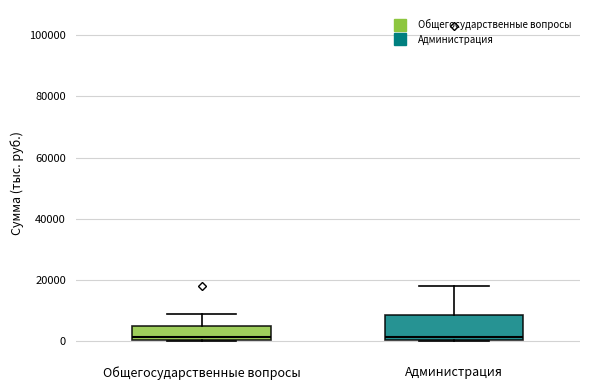

Reading left to right, read every box against the y-axis: the position of its median line, the range the box covers, and the ends of its whiskers. The values are not printed on the chart, so give them approximately, as read against the axis.

Общегосударственные вопросы: median 2000, box 0 to 4000, whiskers 0 to 8000
Администрация: median 2000, box 0 to 8000, whiskers 0 to 18000